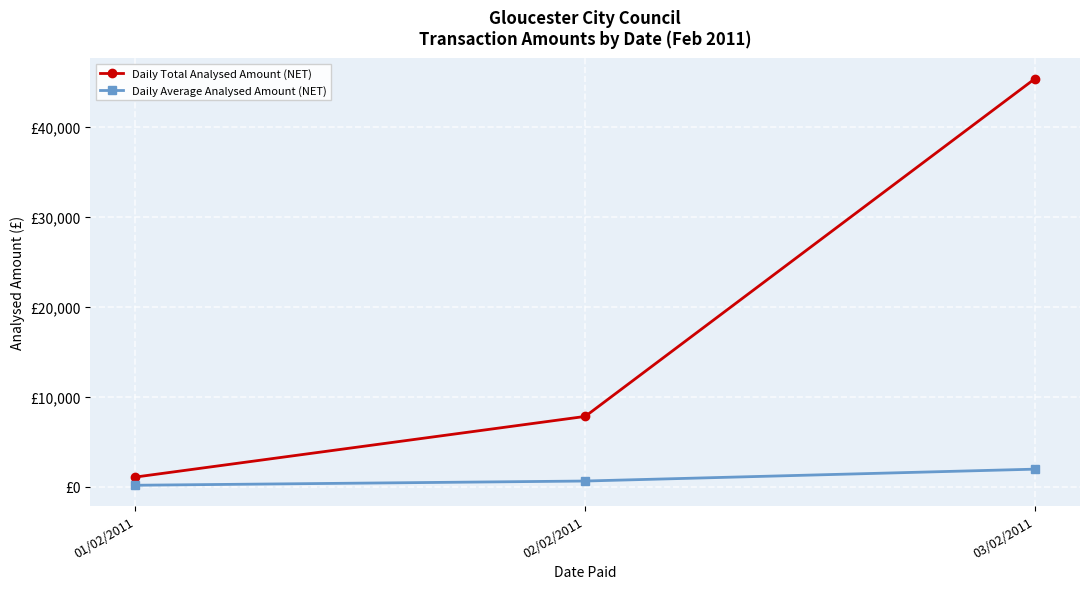

The Daily Total Analysed Amount (NET) series shows 45383.7 at 03/02/2011. True or false?

True